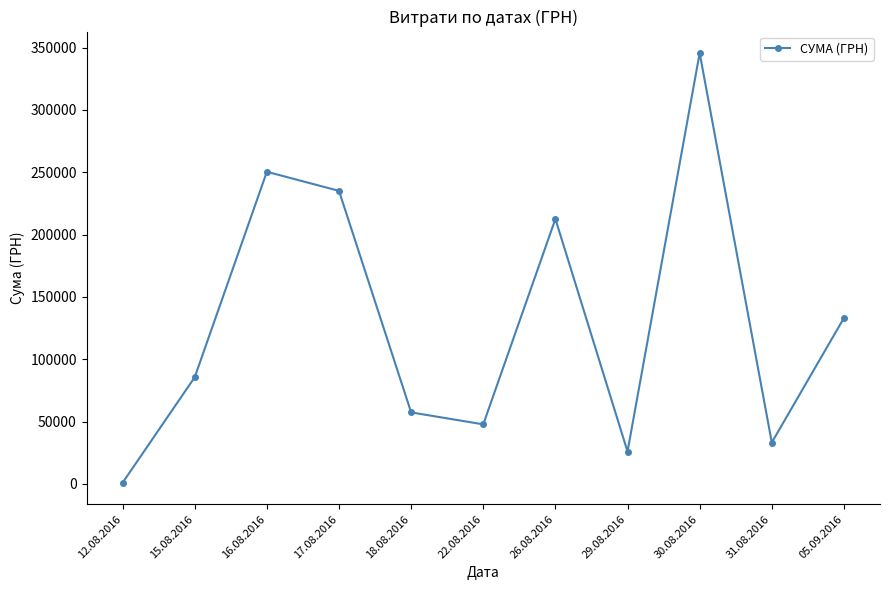

Is it true that the value at 05.09.2016 is 74098.7?

False